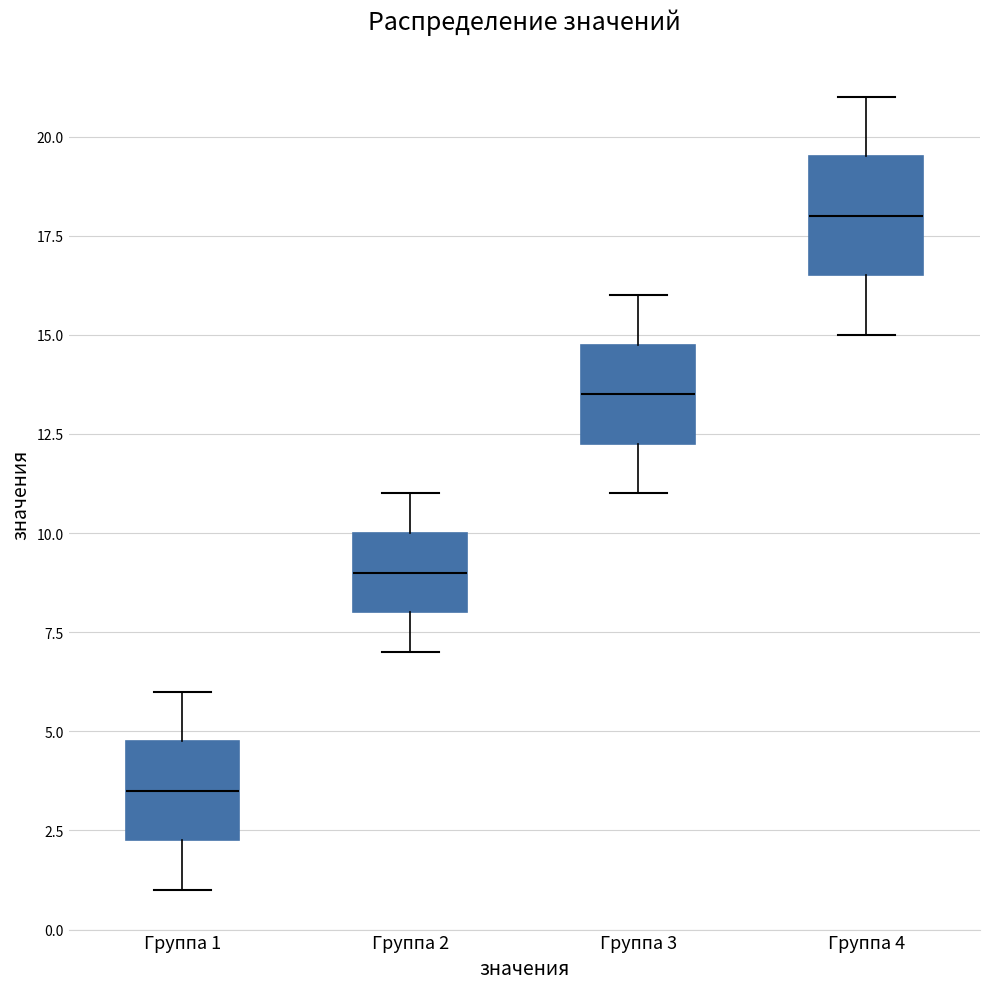

Reading left to right, read every box against the y-axis: the position of its median line, the range the box covers, and the ends of its whiskers. The values are not printed on the chart, so give them approximately, as read against the axis.

Группа 1: median 3.5, box 2.5 to 5.0, whiskers 1.0 to 6.0
Группа 2: median 9.0, box 8.0 to 10.0, whiskers 7.0 to 11.0
Группа 3: median 13.5, box 12.5 to 15.0, whiskers 11.0 to 16.0
Группа 4: median 18.0, box 16.5 to 19.5, whiskers 15.0 to 21.0